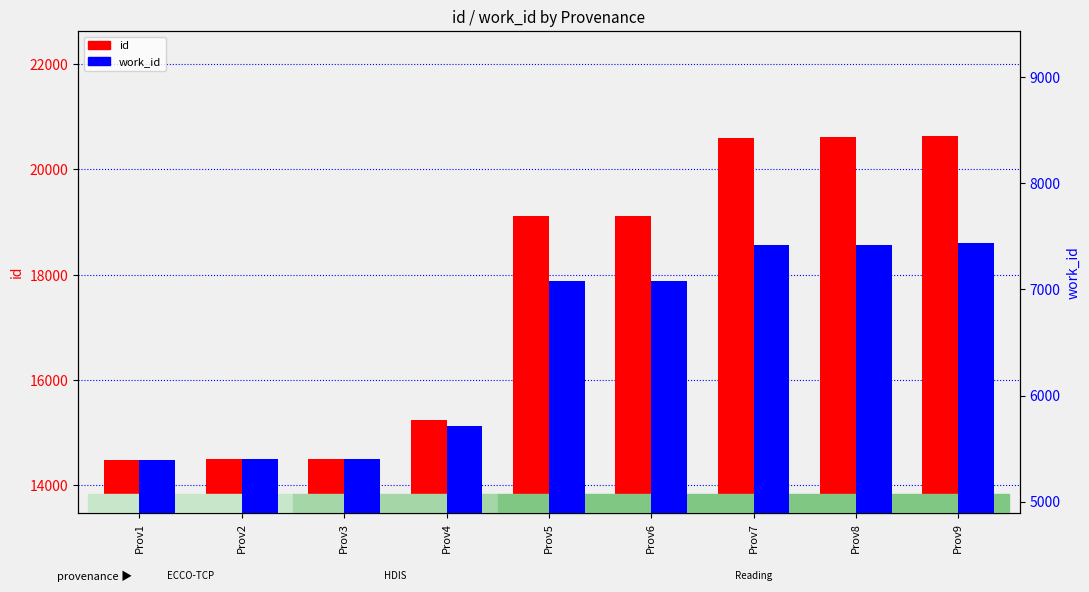

List the series in order of their peak value, lowest first.

work_id, id